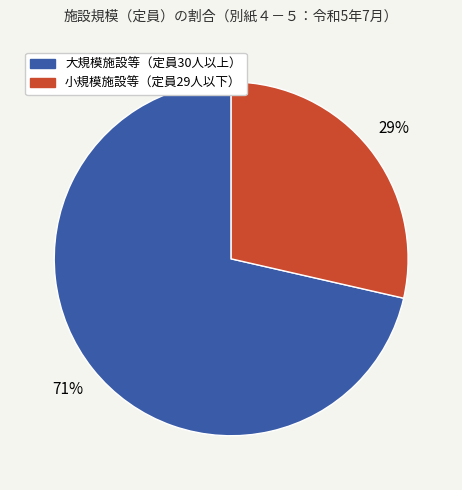

Combined, do 小規模施設等（定員29人以下） and 大規模施設等（定員30人以上） account for over 50%?

Yes